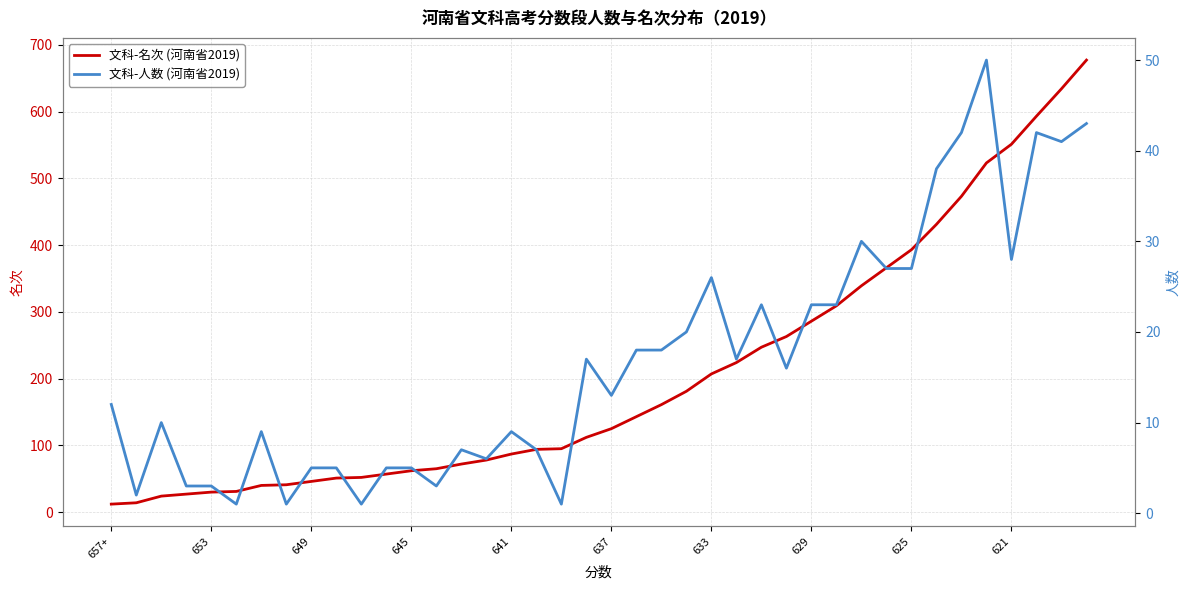

Reading left to right, transcribe all the data shown in this chart.

文科-名次 (河南省2019): 12	14	24	27	30	31	40	41	46	51	52	57	62	65	72	78	87	94	95	112	125	143	161	181	207	224	247	263	286	309	339	366	393	431	473	523	551	593	634	677
文科-人数 (河南省2019): 12	2	10	3	3	1	9	1	5	5	1	5	5	3	7	6	9	7	1	17	13	18	18	20	26	17	23	16	23	23	30	27	27	38	42	50	28	42	41	43